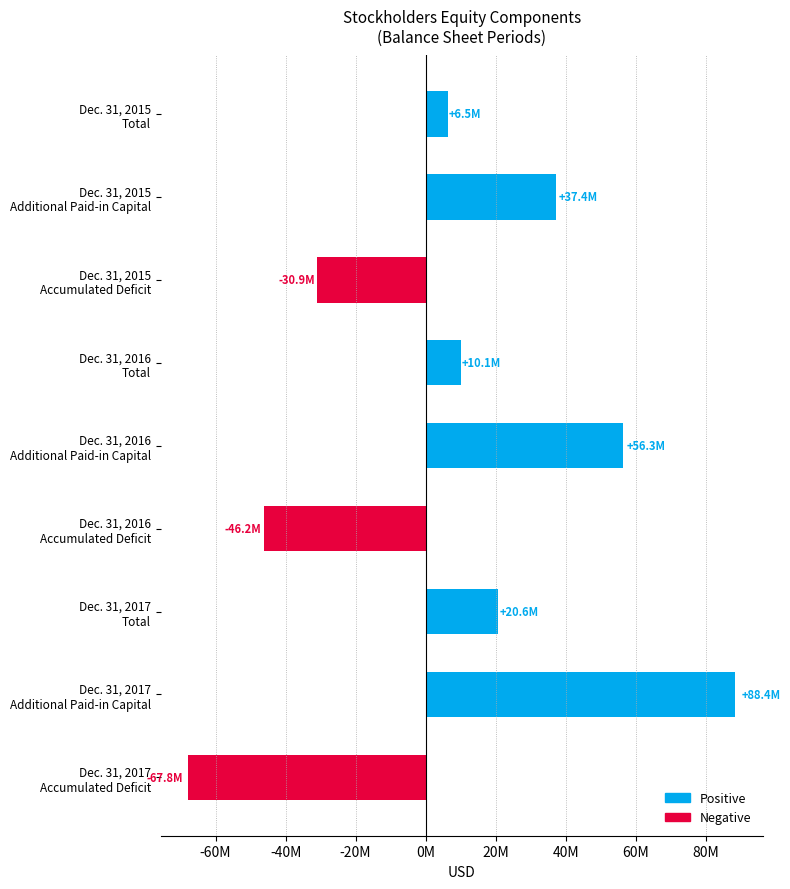

Are the bars horizontal?

Yes